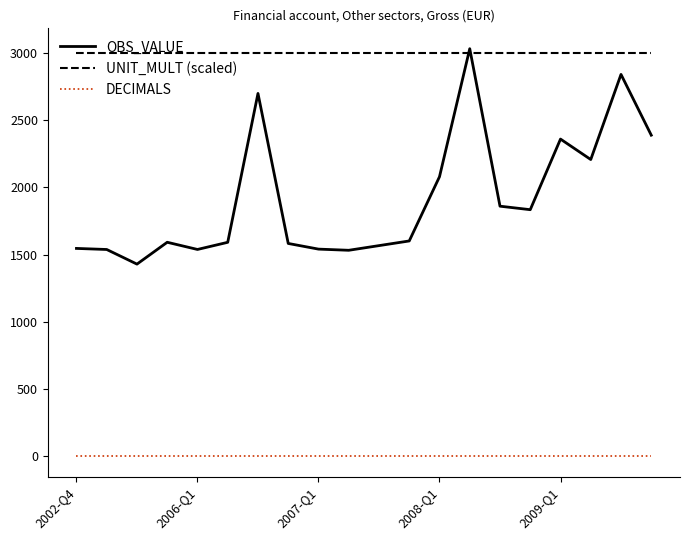

Which series has the largest total across all categories?

UNIT_MULT (scaled)